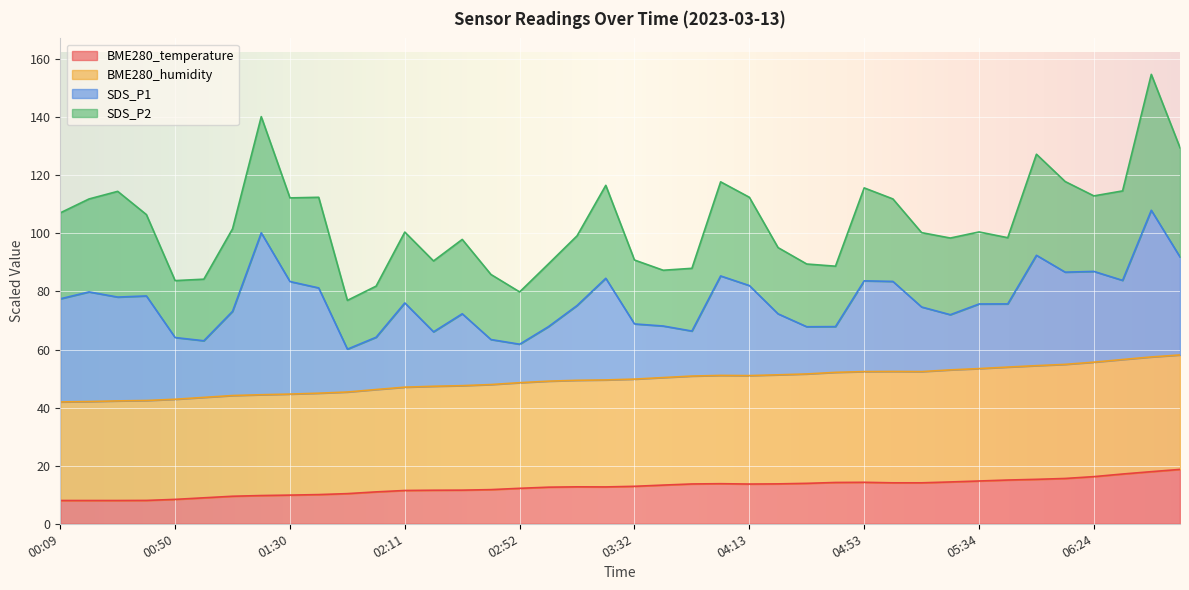

What is the total value across all series at 06:24?

112.9